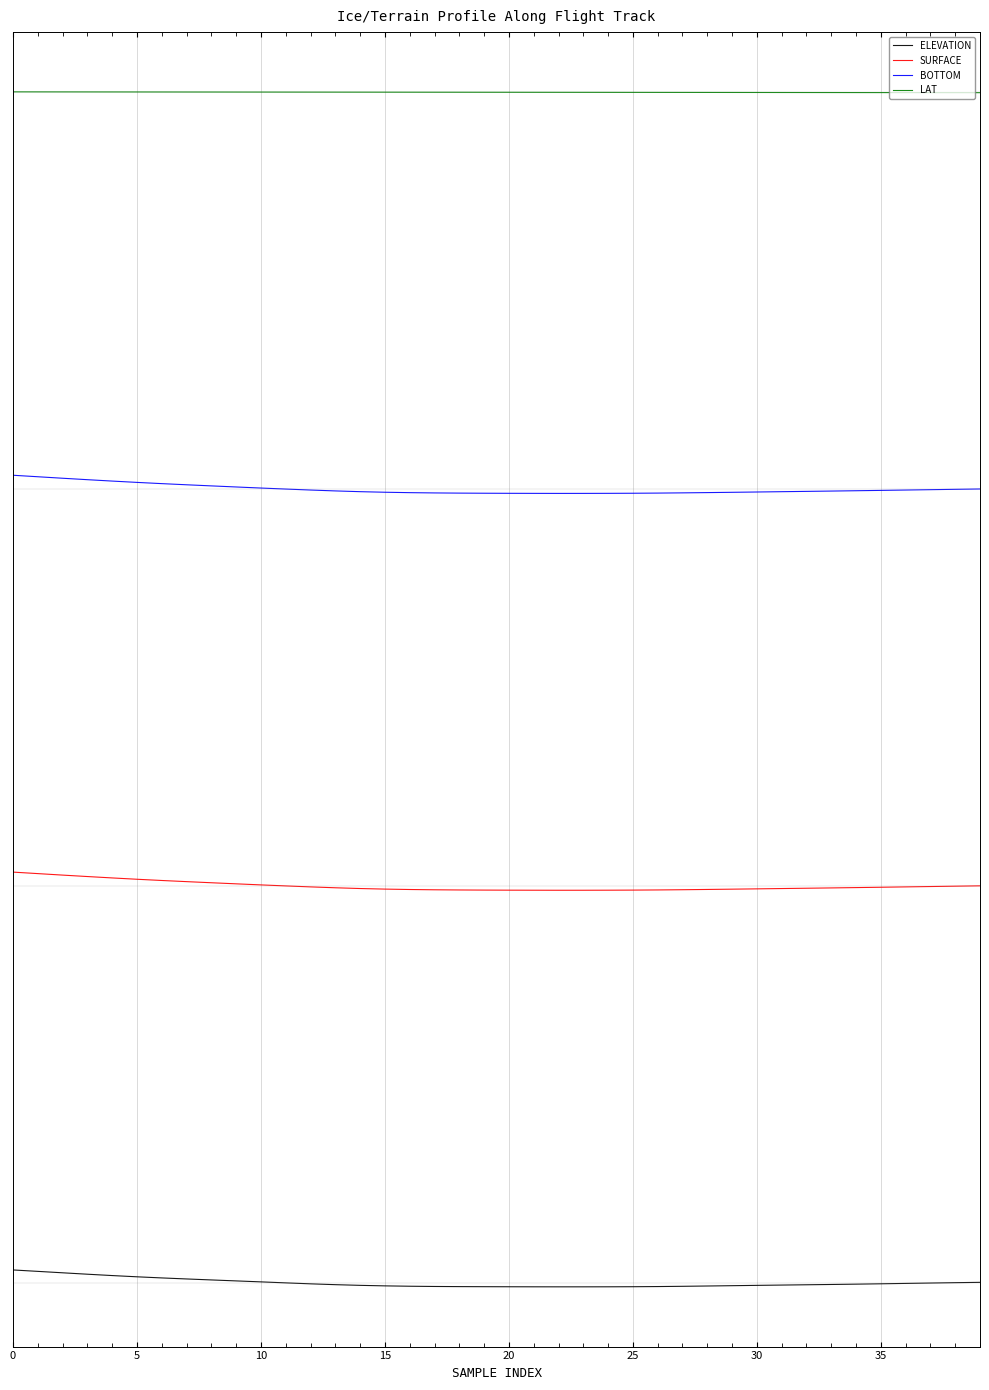

Which series has the widest spread of values?

BOTTOM